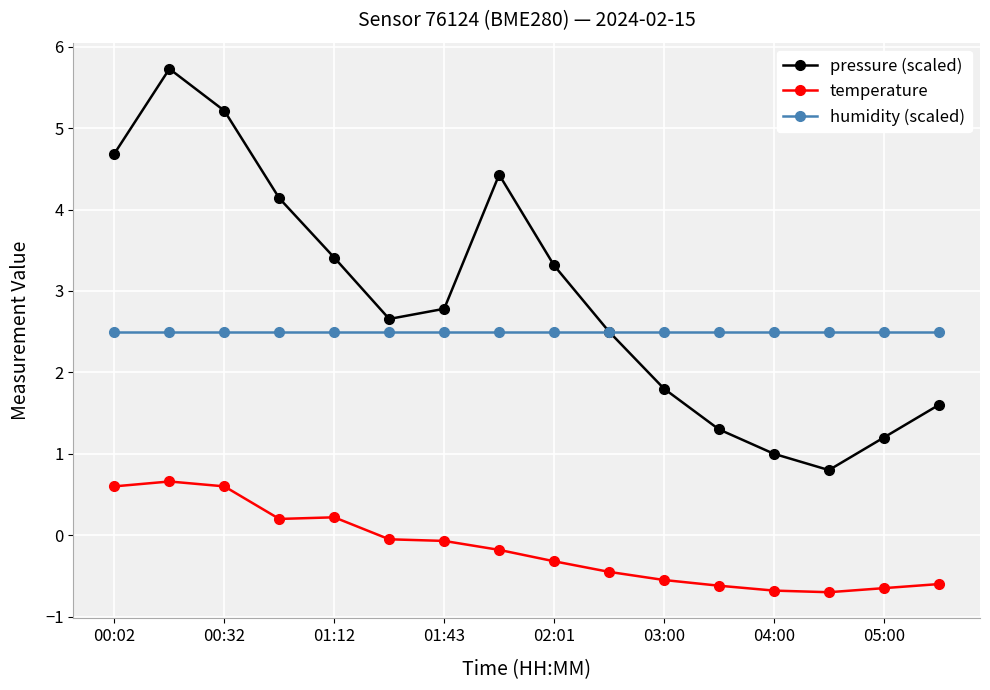

What is the minimum value for pressure (scaled)?

0.8